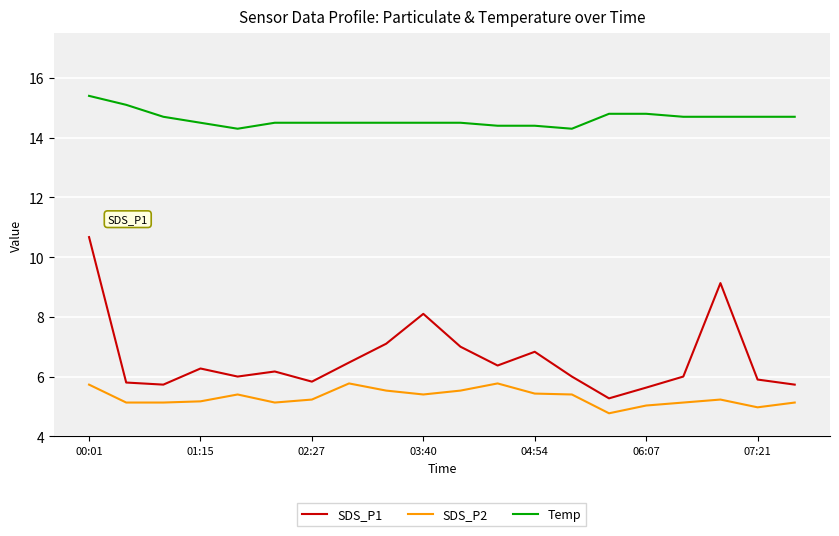

True or false: SDS_P1 and SDS_P2 intersect in this chart.

False